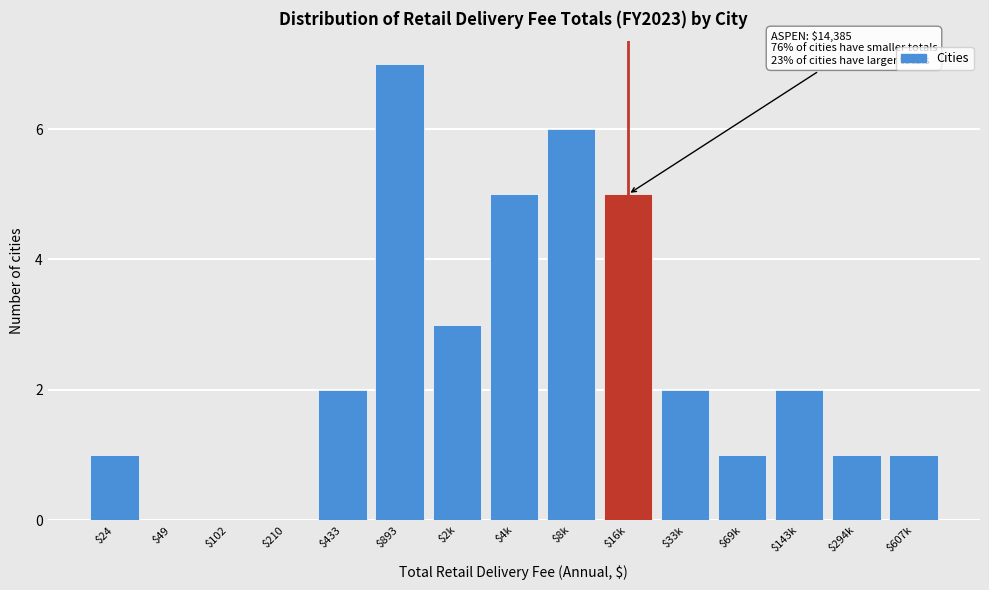

What is the sum of all values?

36